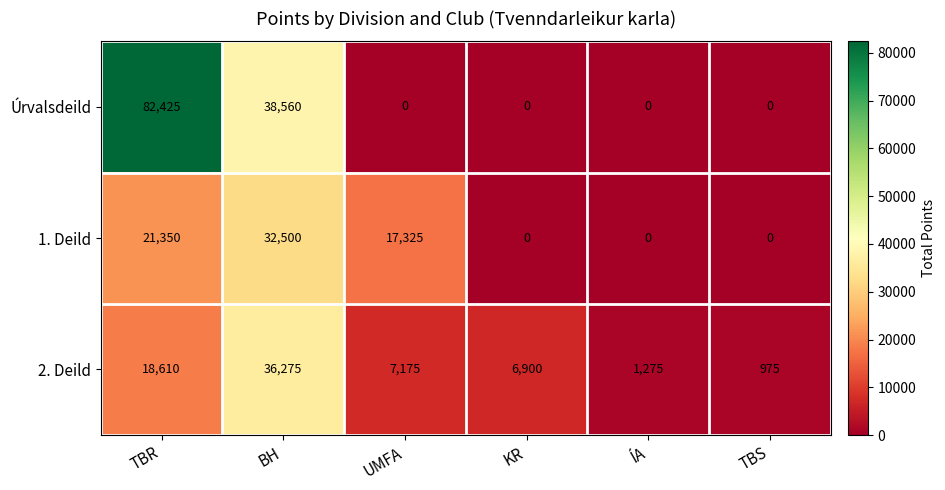

Rank the series by their maximum value, from lowest to highest.

1. Deild, 2. Deild, Úrvalsdeild